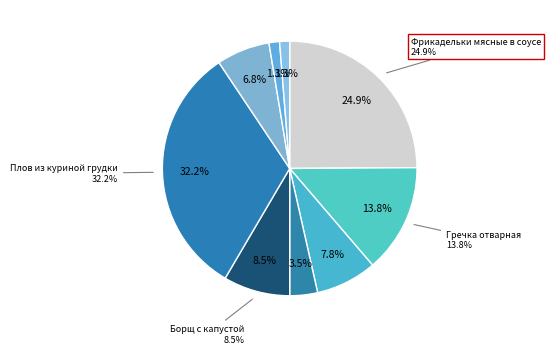

Between Гречка отварная and Фрикадельки мясные в соусе, which is larger?

Фрикадельки мясные в соусе